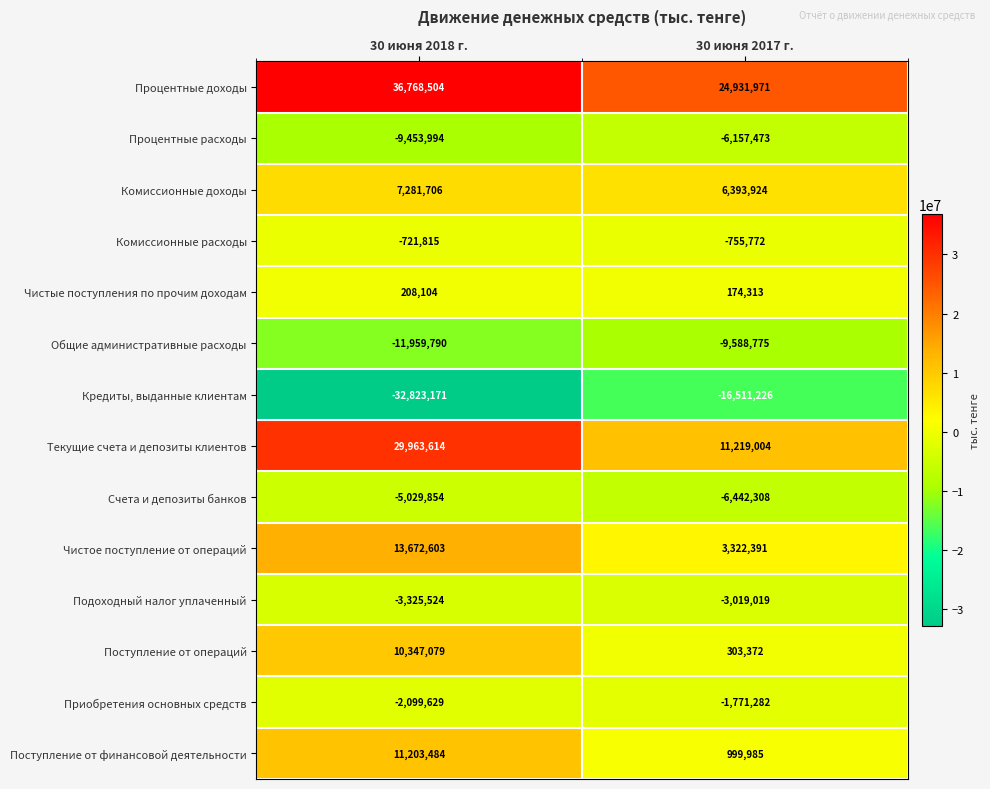

Reading left to right, what are all the values shown in this chart?

Процентные доходы: 36768504	24931971
Процентные расходы: -9453994	-6157473
Комиссионные доходы: 7281706	6393924
Комиссионные расходы: -721815	-755772
Чистые поступления по прочим доходам: 208104	174313
Общие административные расходы: -11959790	-9588775
Кредиты, выданные клиентам: -32823171	-16511226
Текущие счета и депозиты клиентов: 29963614	11219004
Счета и депозиты банков: -5029854	-6442308
Чистое поступление от операций: 13672603	3322391
Подоходный налог уплаченный: -3325524	-3019019
Поступление от операций: 10347079	303372
Приобретения основных средств: -2099629	-1771282
Поступление от финансовой деятельности: 11203484	999985